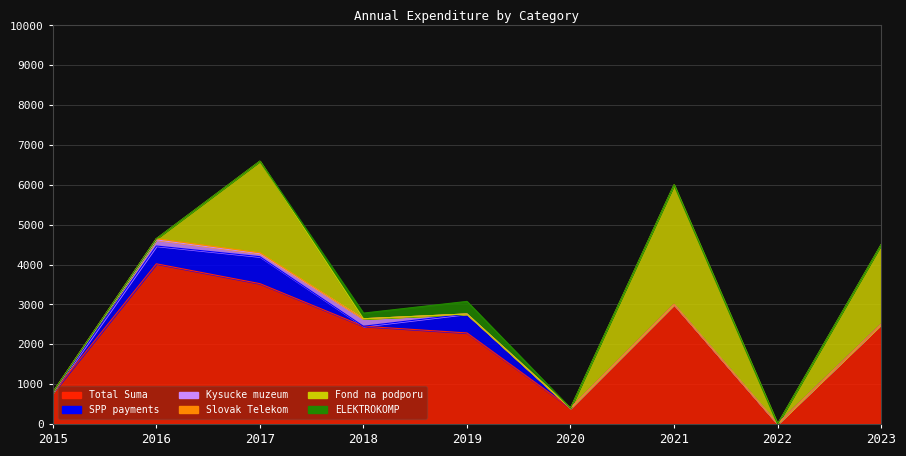

What is the spread (max minus min) of values at 2023?

2500.0